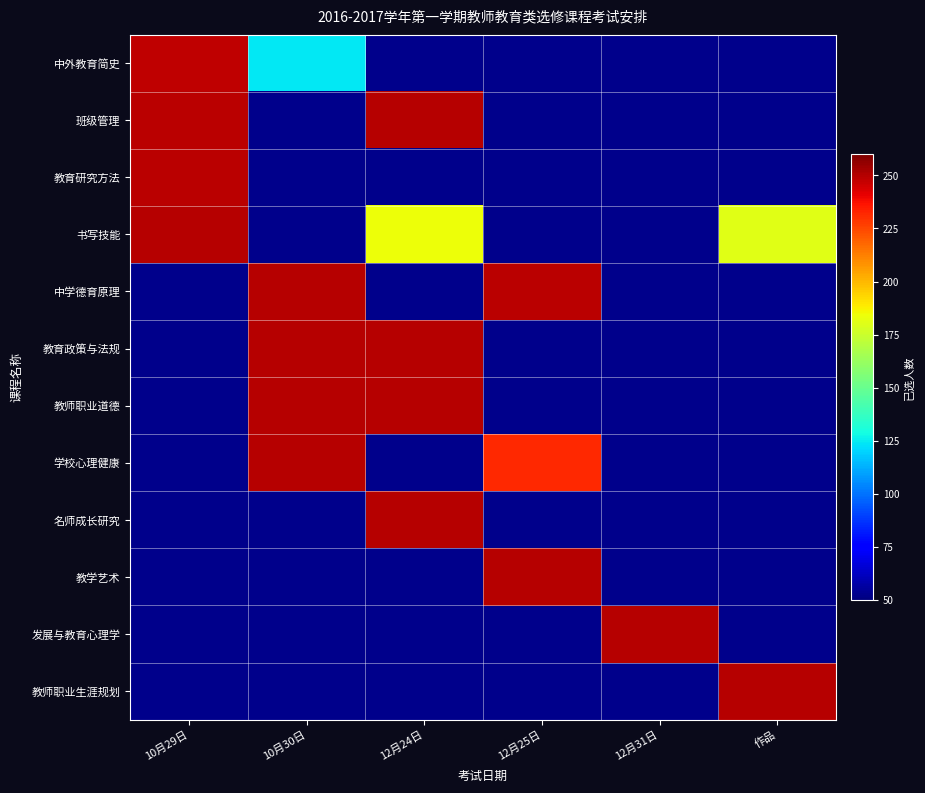

True or false: 中外教育简史 has a value of 248.0 at 10月29日.

True